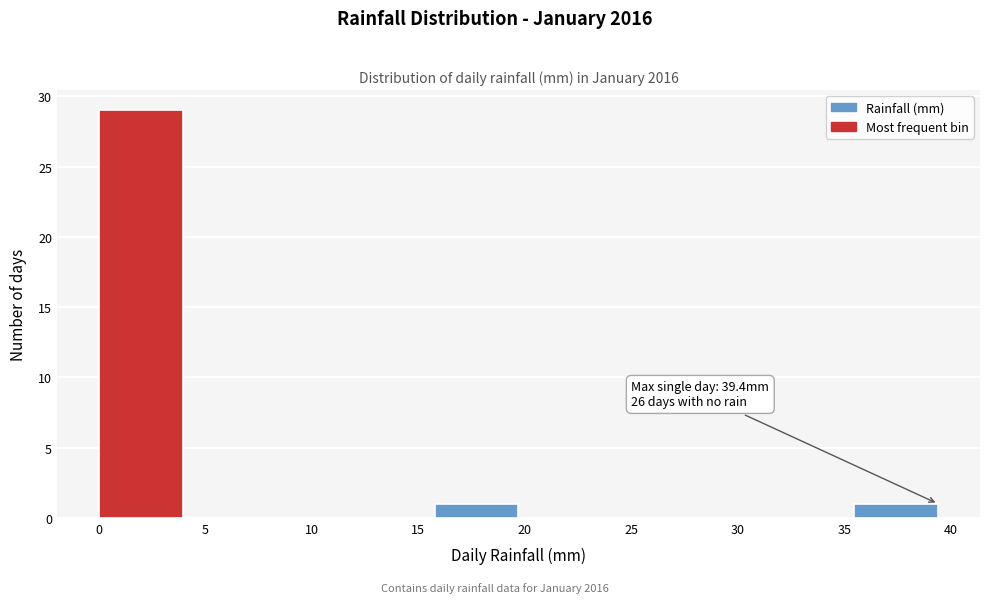

Which range on the x-axis has the tallest bar?

0.0 to 4.0